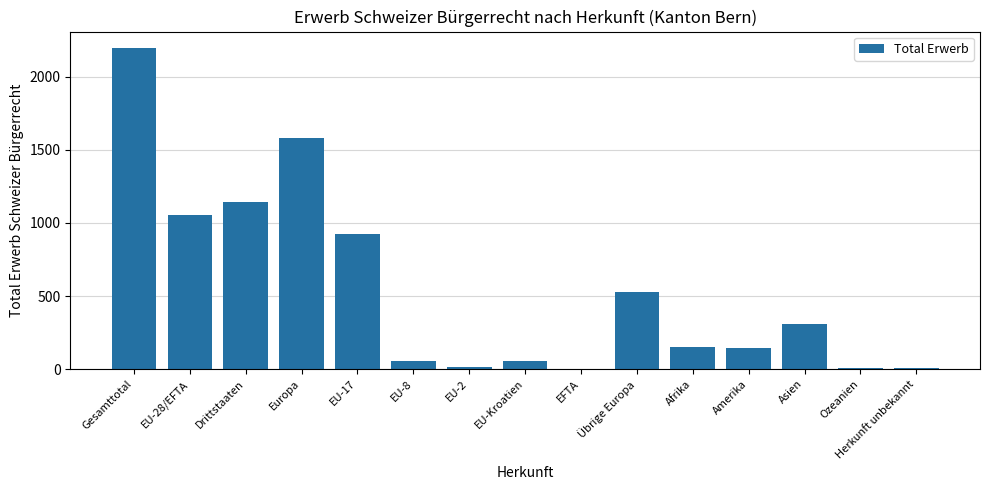

The chart shows a value of 1145 at Drittstaaten. True or false?

True